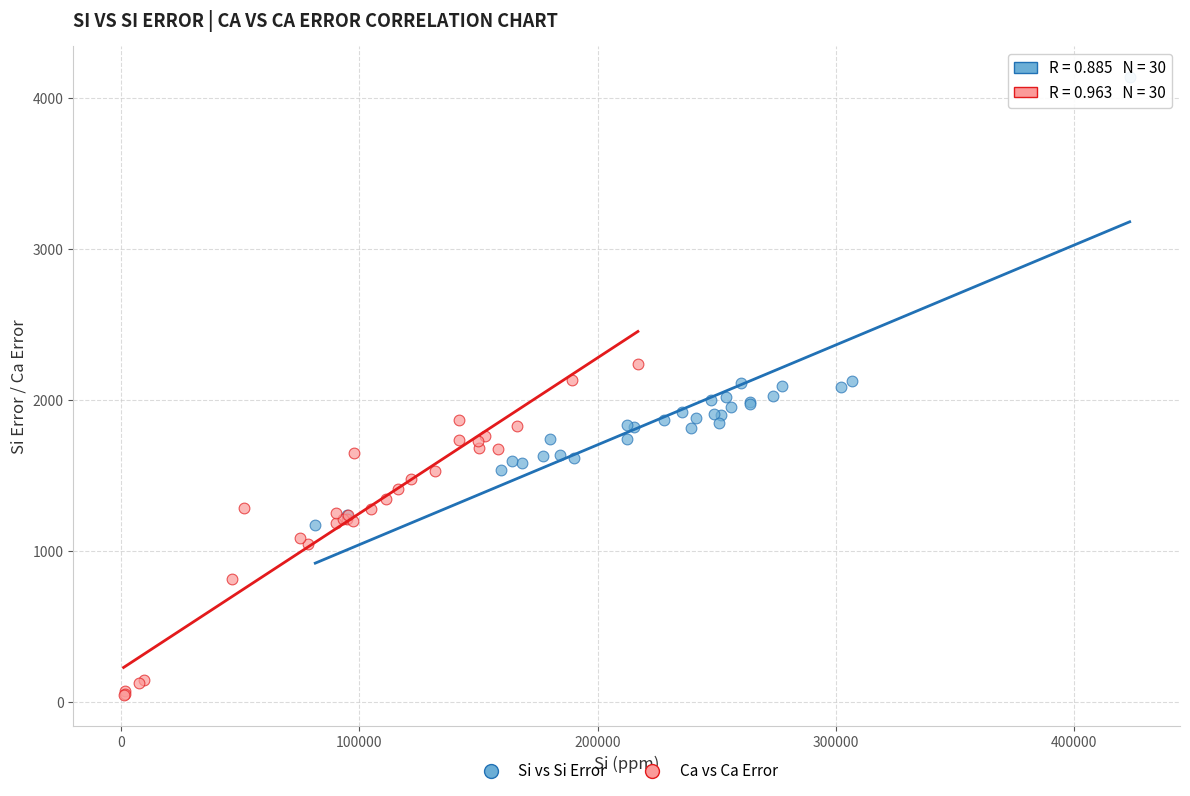

Which series contains the lowest Y value?

Ca vs Ca Error